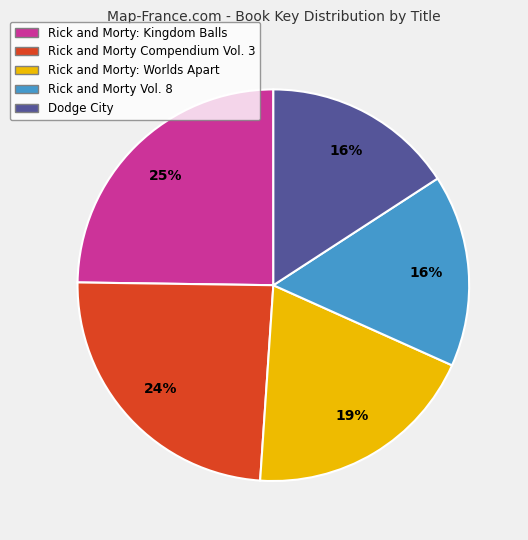

Is there a majority slice in this chart?

No